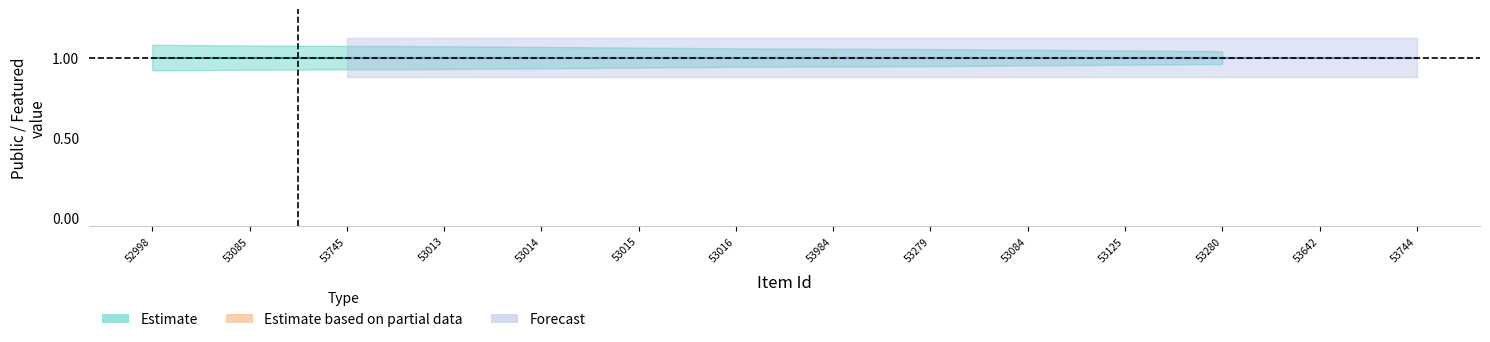

Is the value of featured at 53280 greater than the value of public at 52998?

No